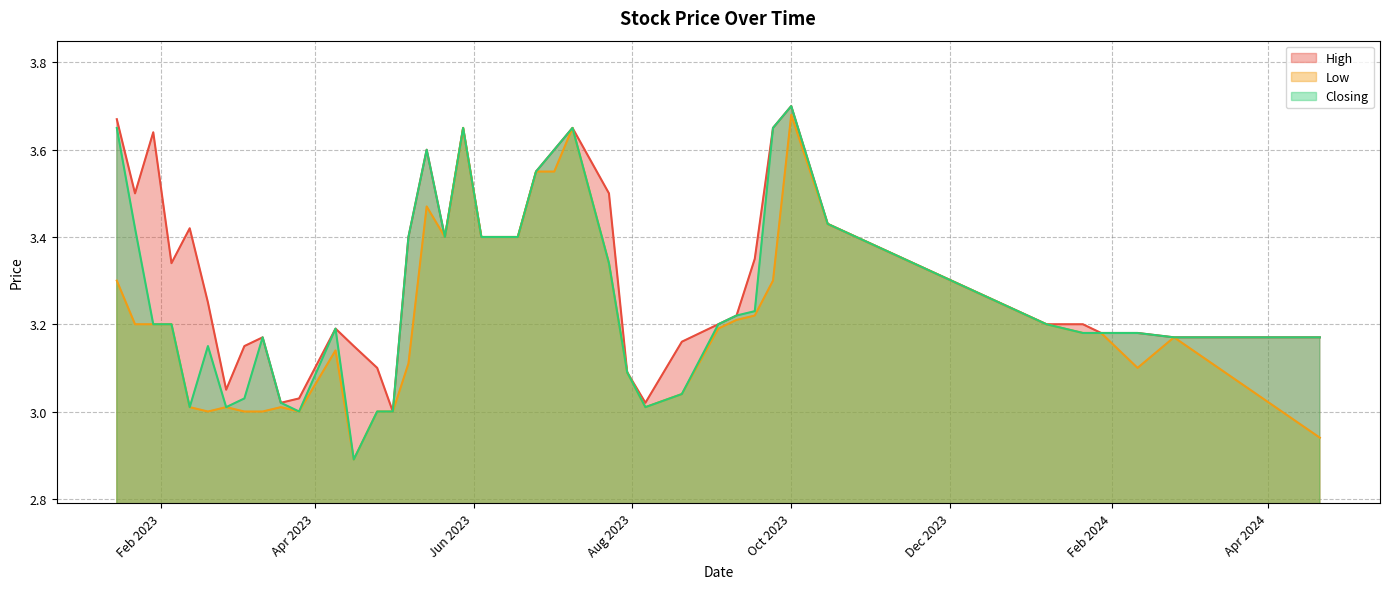

List the series in order of their overall mean, highest first.

High, Closing, Low